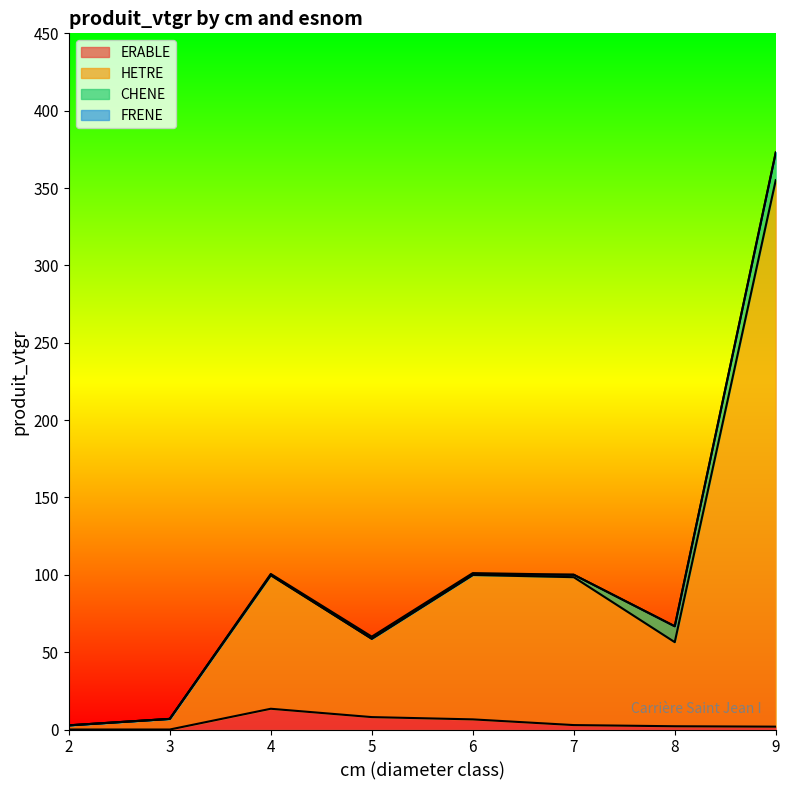

What is the maximum value for ERABLE?

13.4